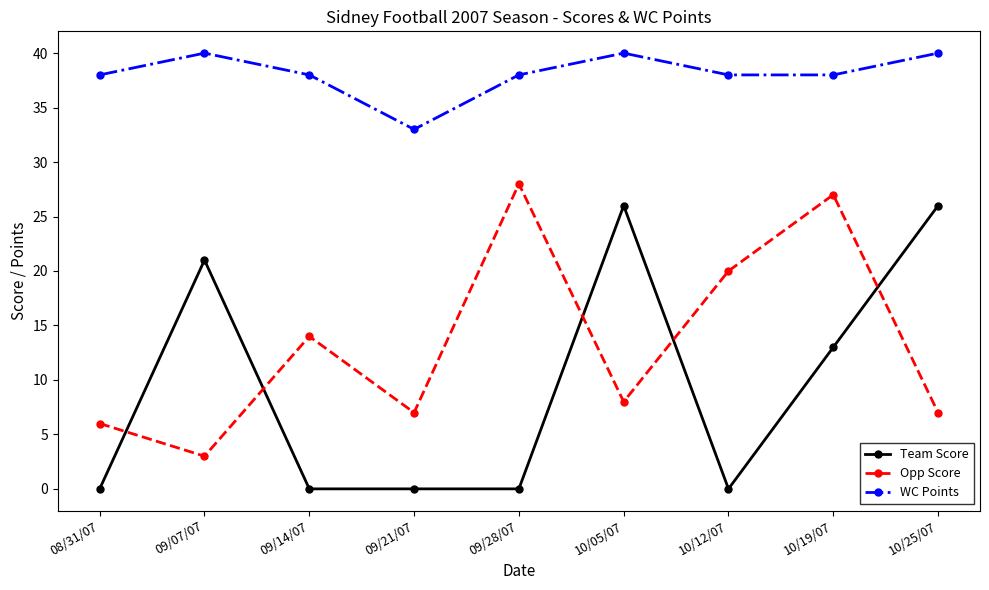

How many lines are shown in the chart?

3